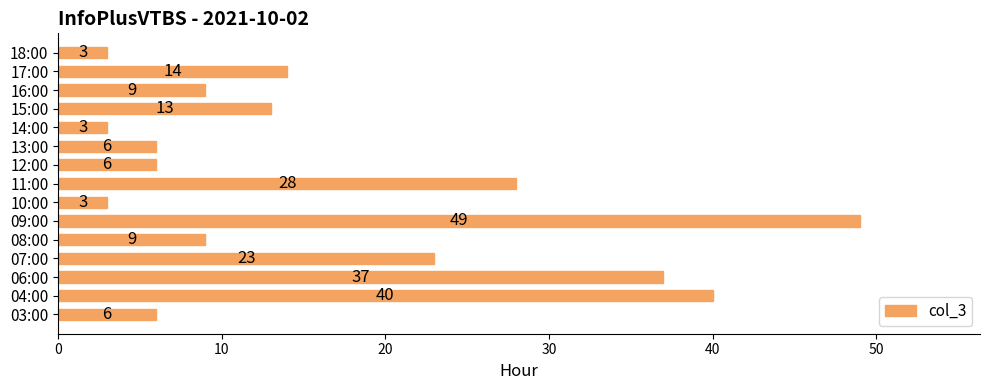

Reading bottom to top, extract all data points from this chart.

03:00=6	04:00=40	06:00=37	07:00=23	08:00=9	09:00=49	10:00=3	11:00=28	12:00=6	13:00=6	14:00=3	15:00=13	16:00=9	17:00=14	18:00=3